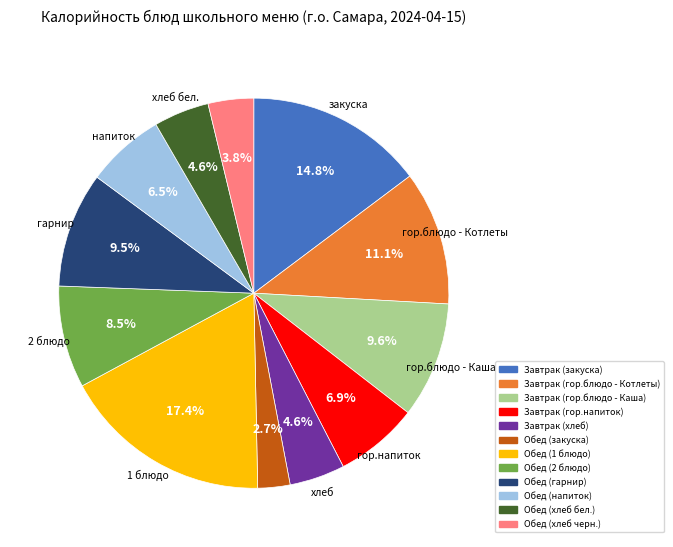

How many segments does this pie chart have?

12